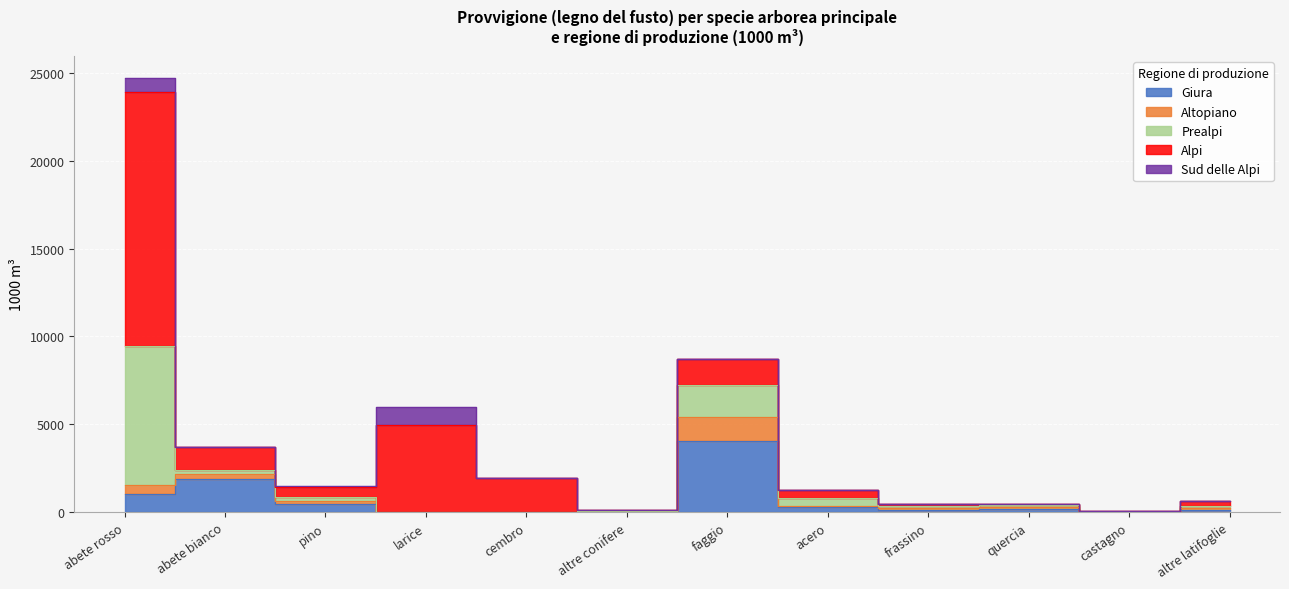

In Giura, how many points are higher than both neighbors (excluding endpoints)?

3